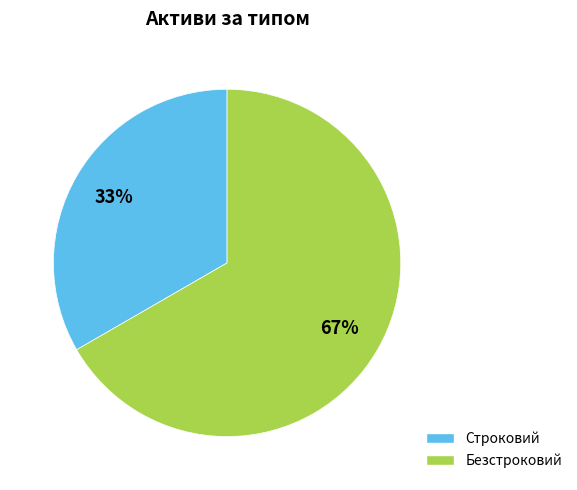

What is the majority slice?

Безстроковий